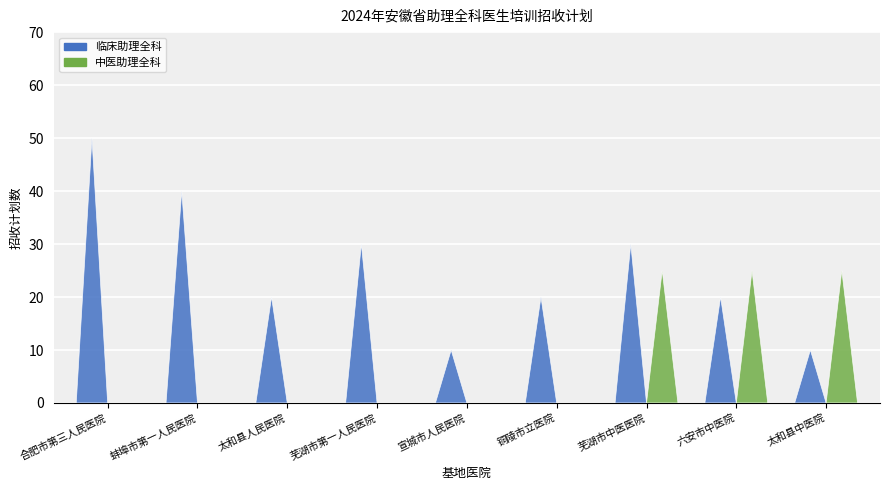

The value of 临床助理全科 at 芜湖市第一人民医院 is 30. True or false?

True